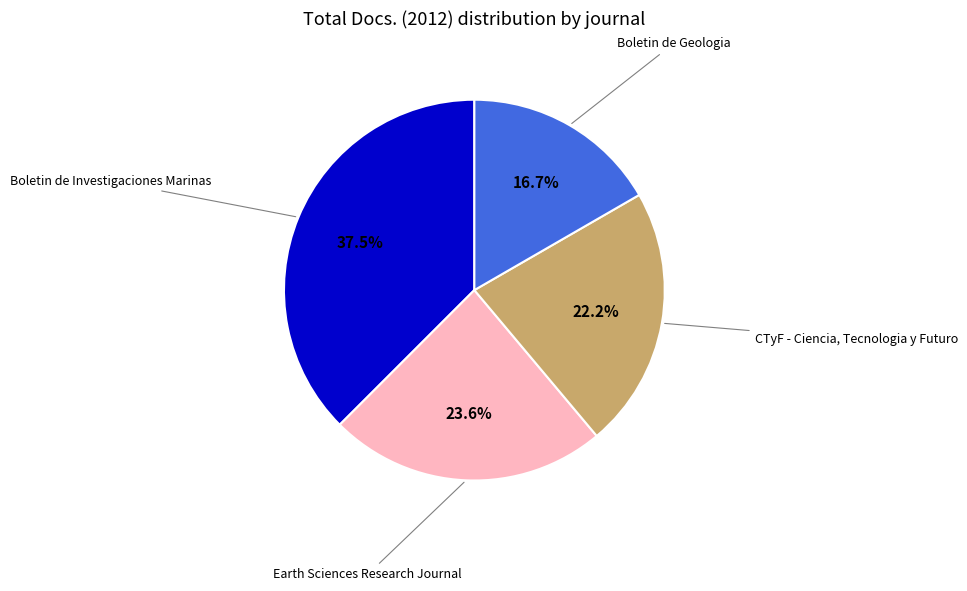

Is there any slice that represents more than half of the pie?

No